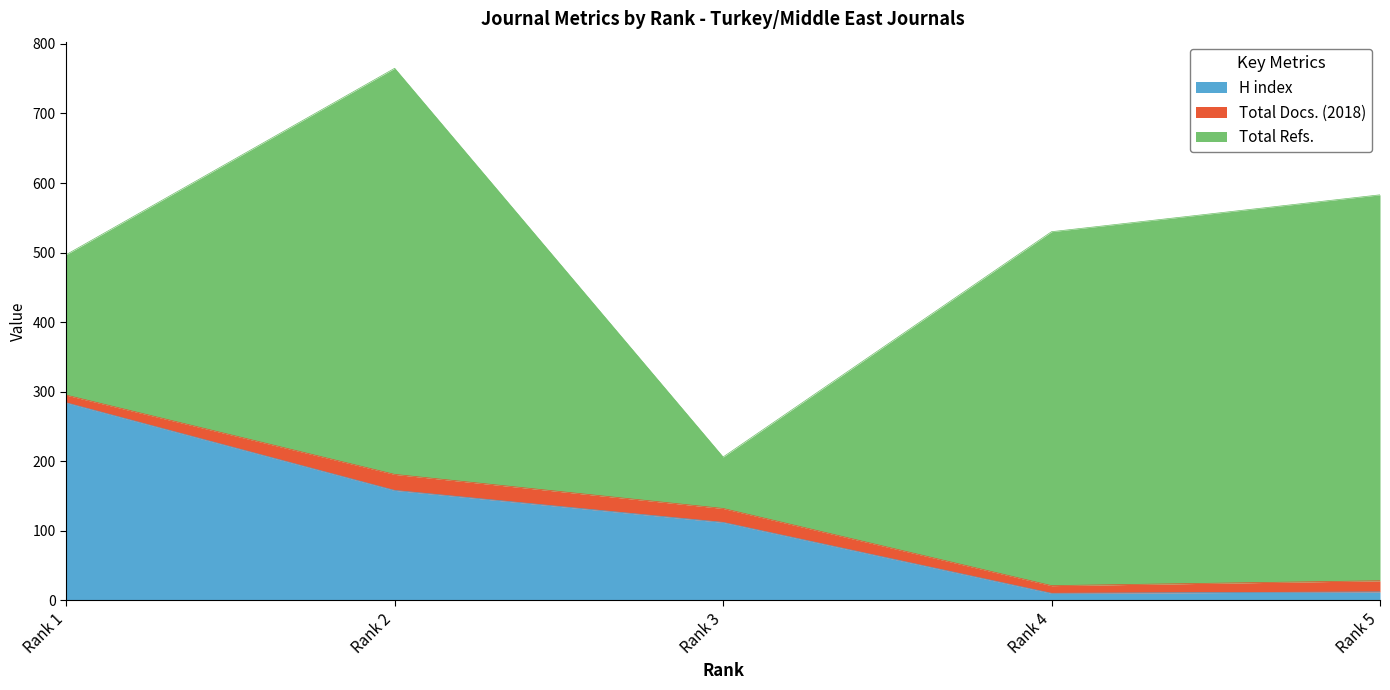

True or false: Total Refs. and Total Docs. (2018) intersect in this chart.

False